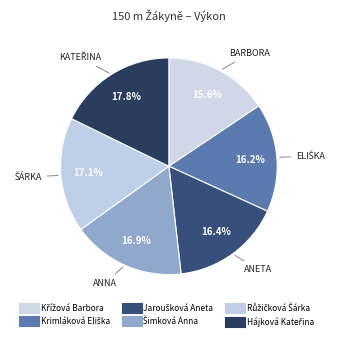

True or false: Růžičková Šárka accounts for 24% of the total.

False